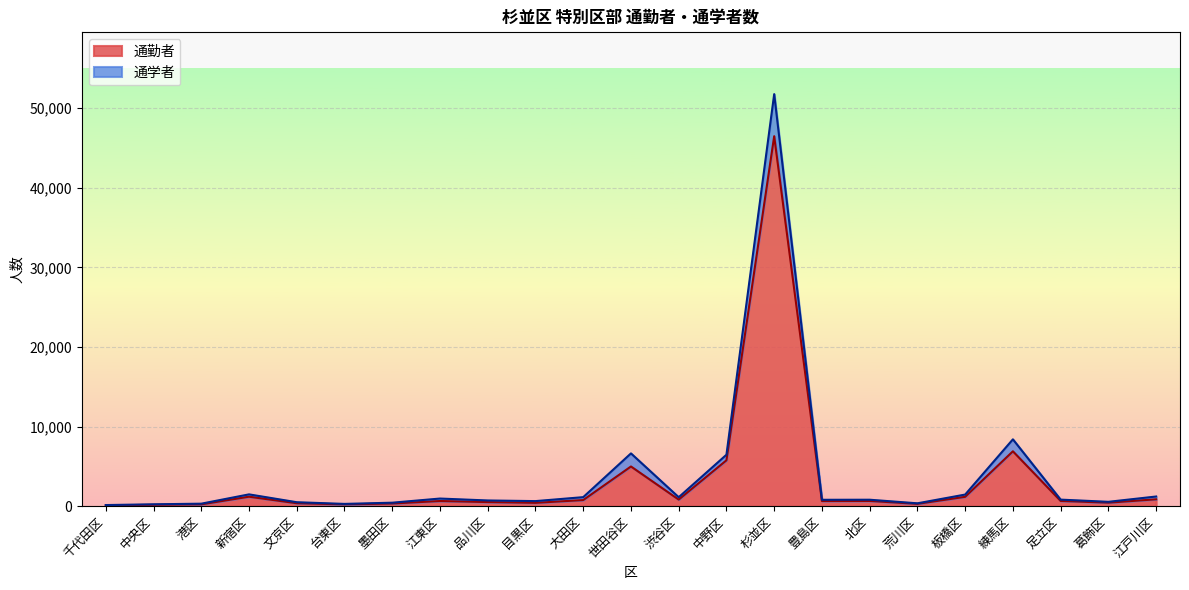

What is the difference between the 通勤者 values at 台東区 and 足立区?

431